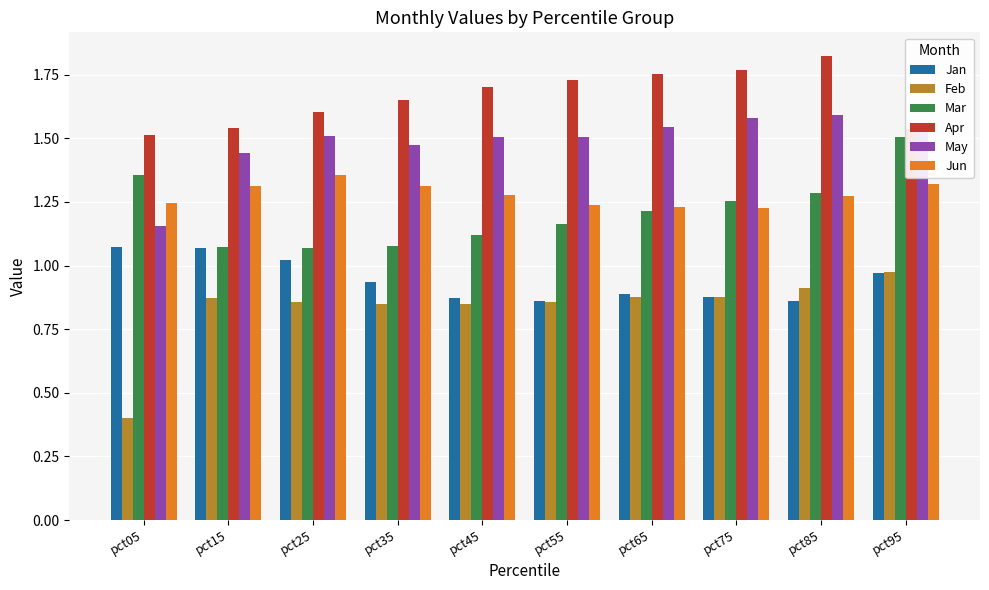

At how many categories does at least one series exceed 0?

10